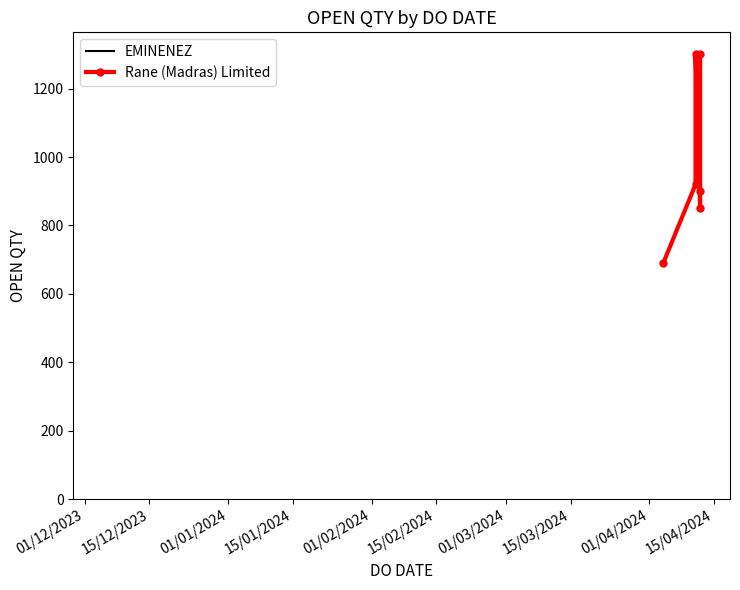

How many interior local peaks (higher than both neighbors) does the data have?

1